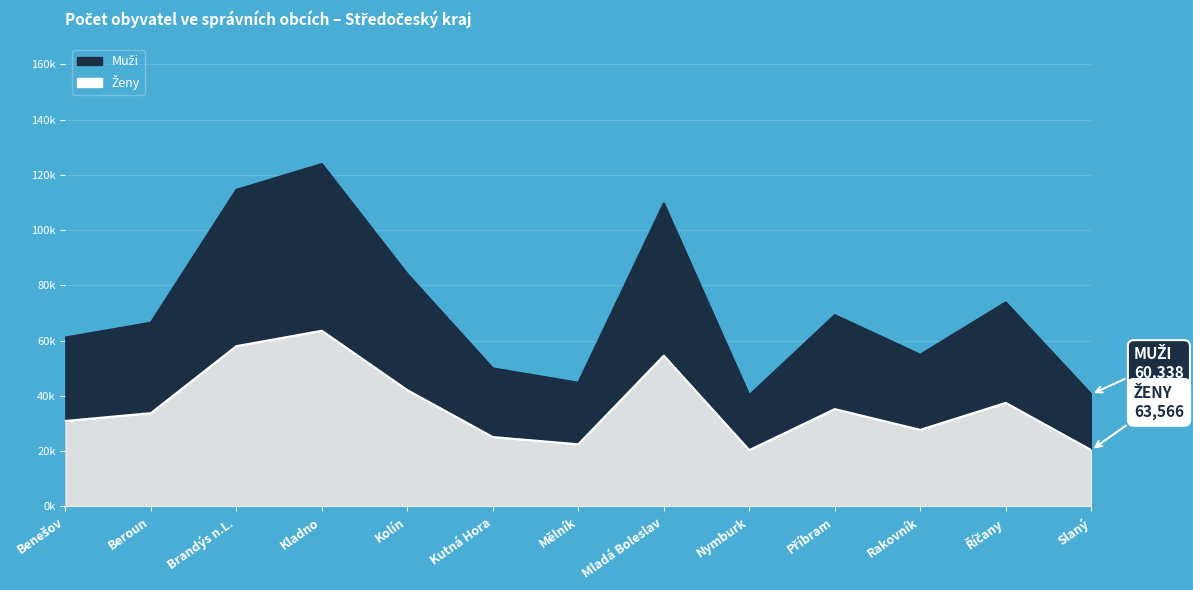

Reading left to right, extract all data points from this chart.

Muži: 61122	66476	114553	123904	84128	49967	44757	109665	40221	69222	54898	73831	40589
Ženy: 30927	33758	58000	63566	42091	25102	22491	54561	20375	35221	27714	37482	20389